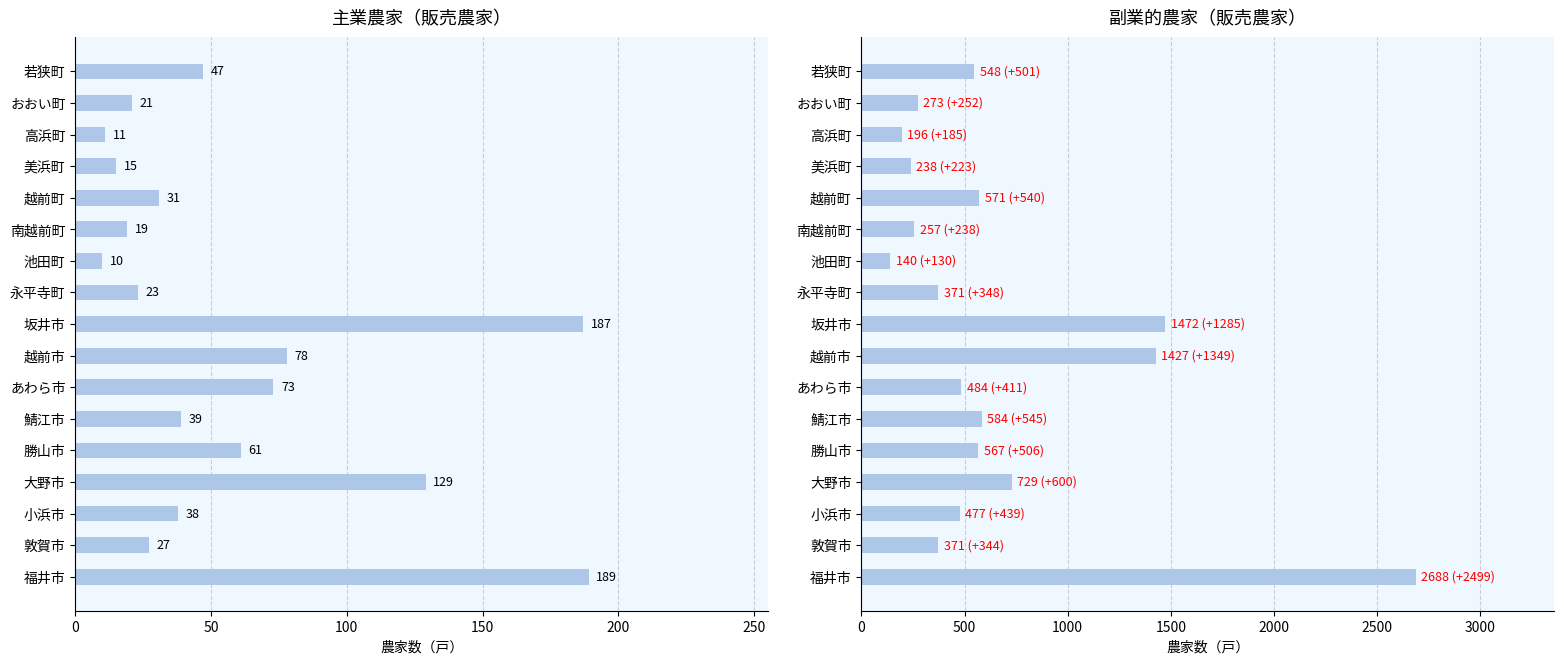

Reading right to left, what are all the values shown in this chart?

主業農家: 47	21	11	15	31	19	10	23	187	78	73	39	61	129	38	27	189
副業的農家: 548	273	196	238	571	257	140	371	1472	1427	484	584	567	729	477	371	2688